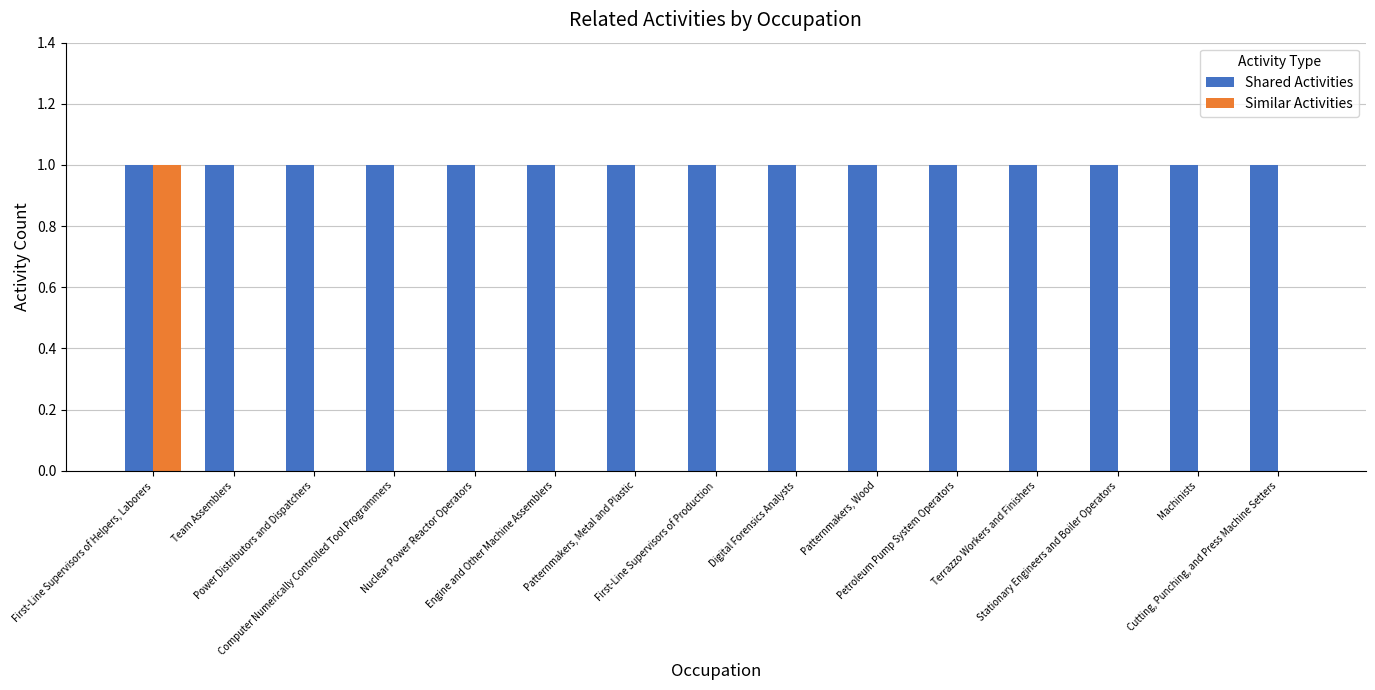

What are all the series names shown in the legend?

Shared Activities, Similar Activities